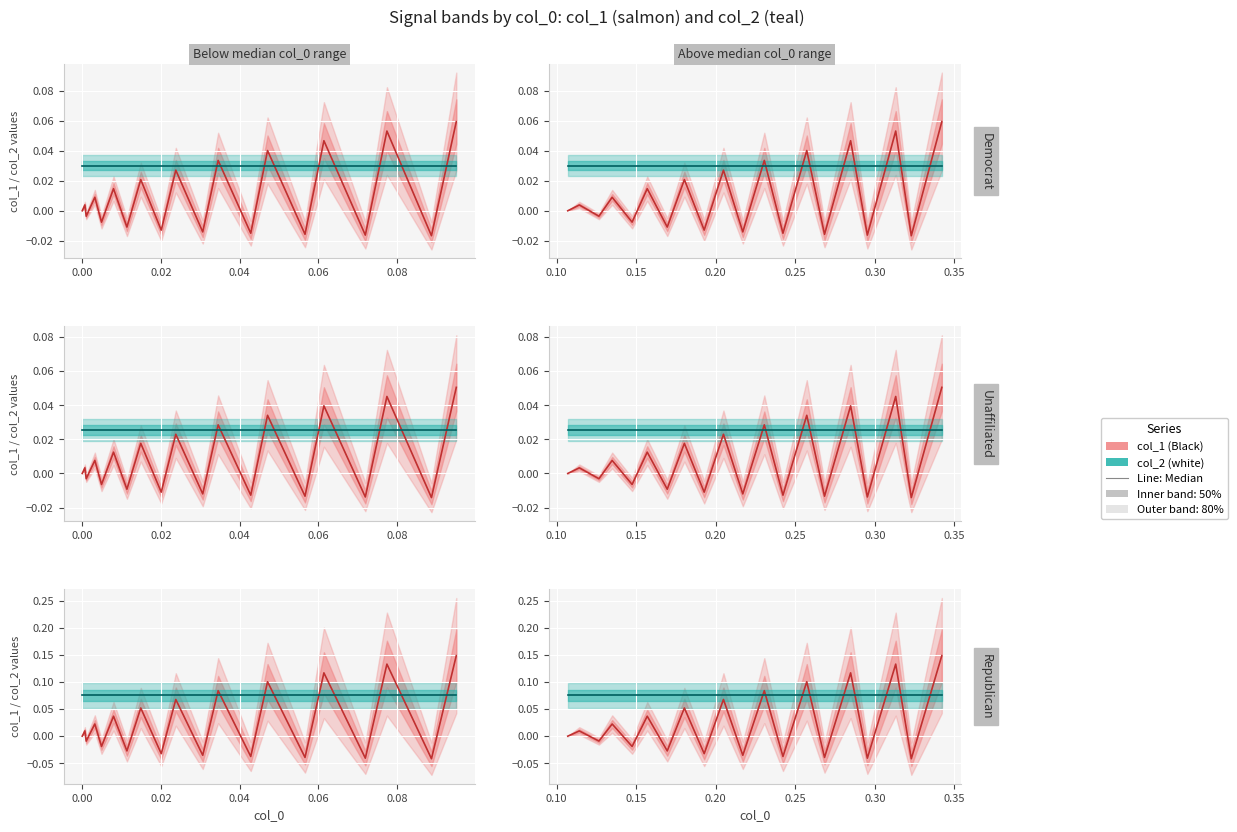

True or false: Black (median) and white (median) intersect in this chart.

True